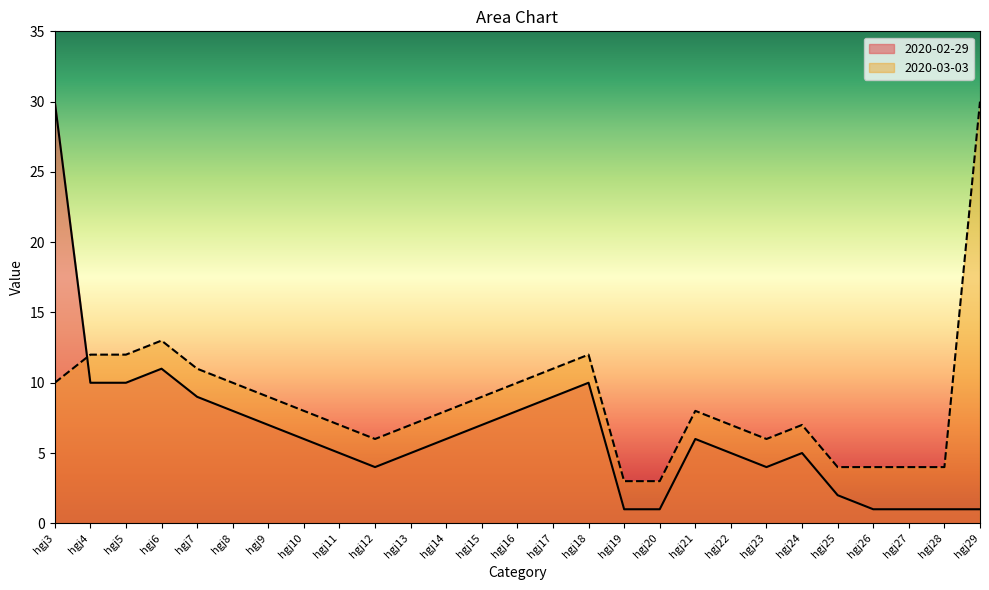

True or false: 2020-03-03 and 2020-02-29 intersect in this chart.

True